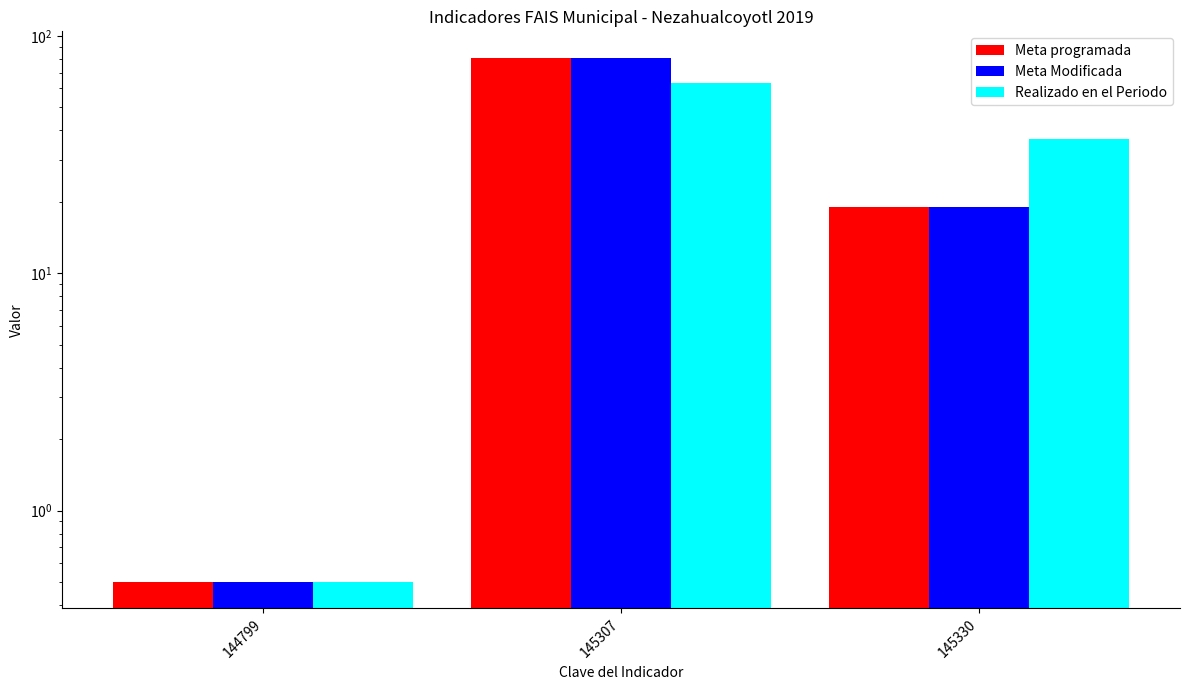

What are all the series names shown in the legend?

Meta programada, Meta Modificada, Realizado en el Periodo